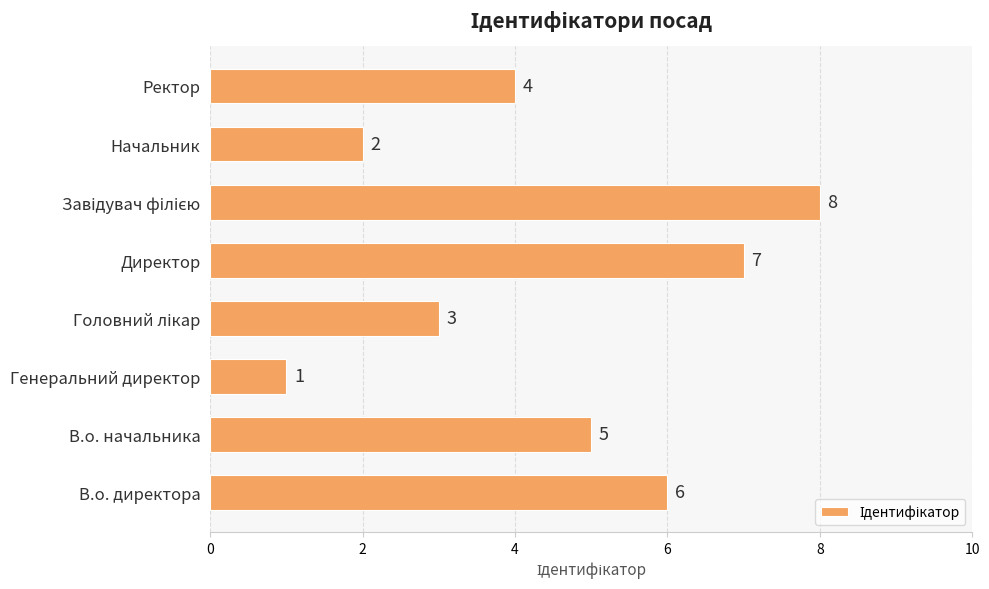

Approximately how many times larger is the value at Начальник compared to В.о. начальника?

0.4